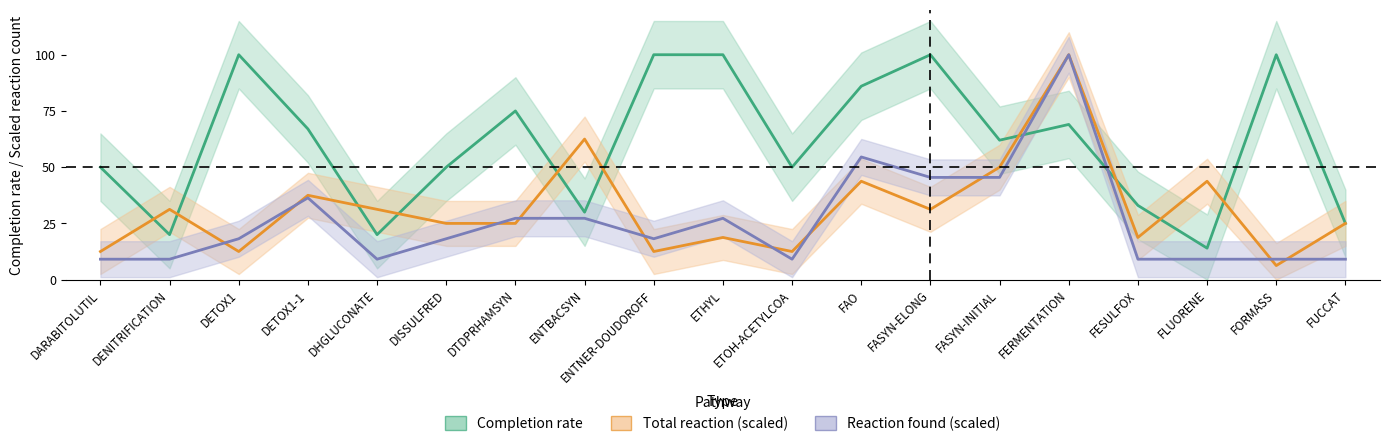

What is the sum of all Reaction found values?

490.9